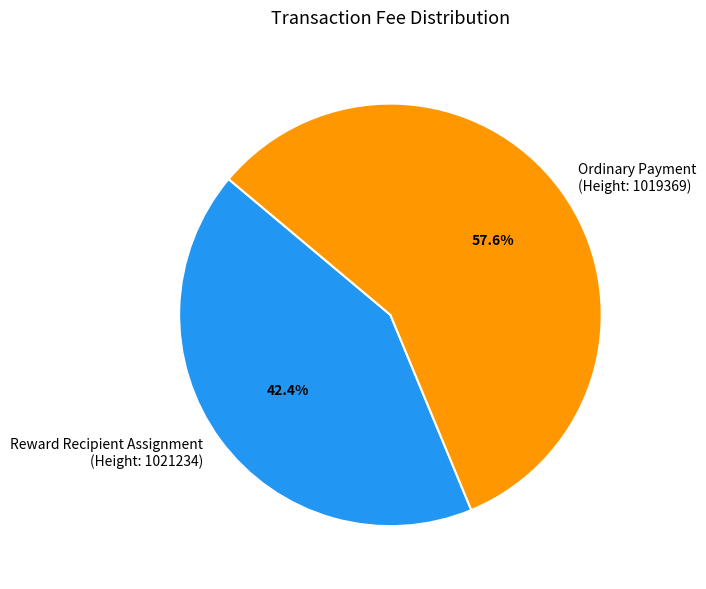

Approximately how many times larger is the value at Reward Recipient Assignment (Height: 1021234) compared to Ordinary Payment (Height: 1019369)?

0.7